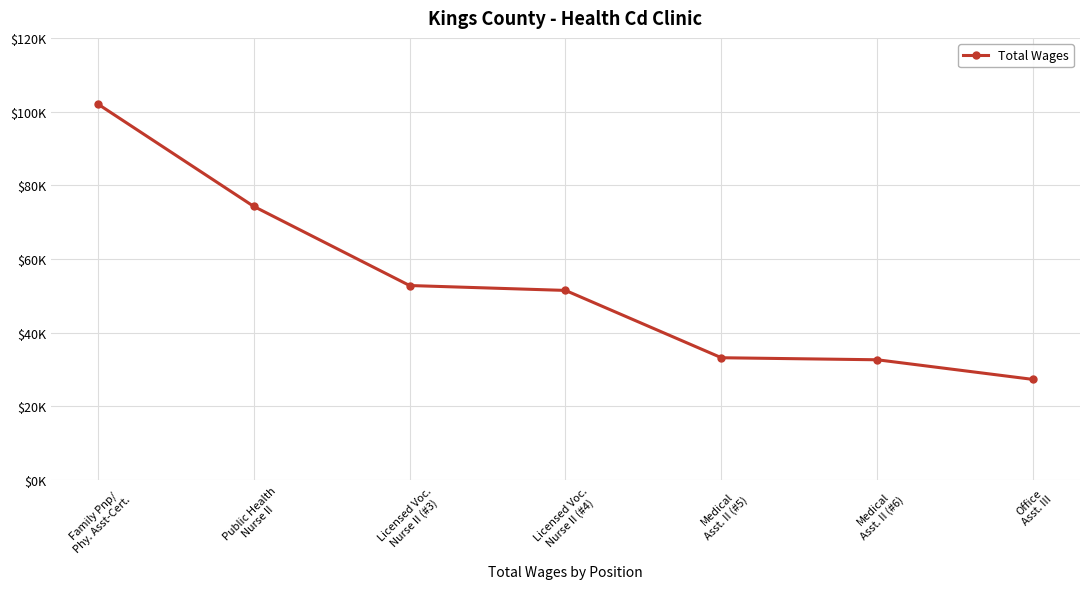

Does the chart have visible grid lines?

Yes